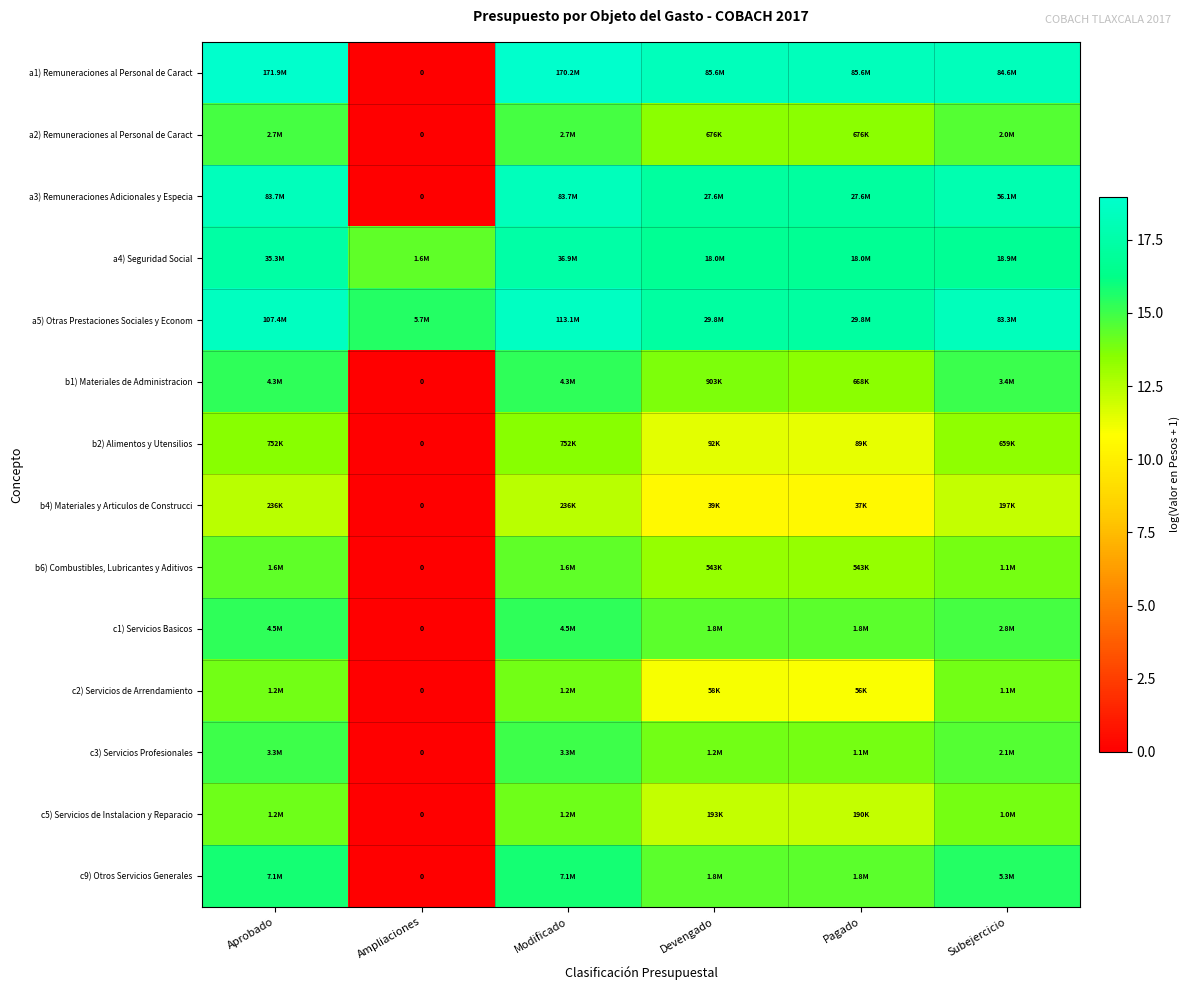

What is the sum of all a5) Otras Prestaciones Sociales y Econom values?

105.2